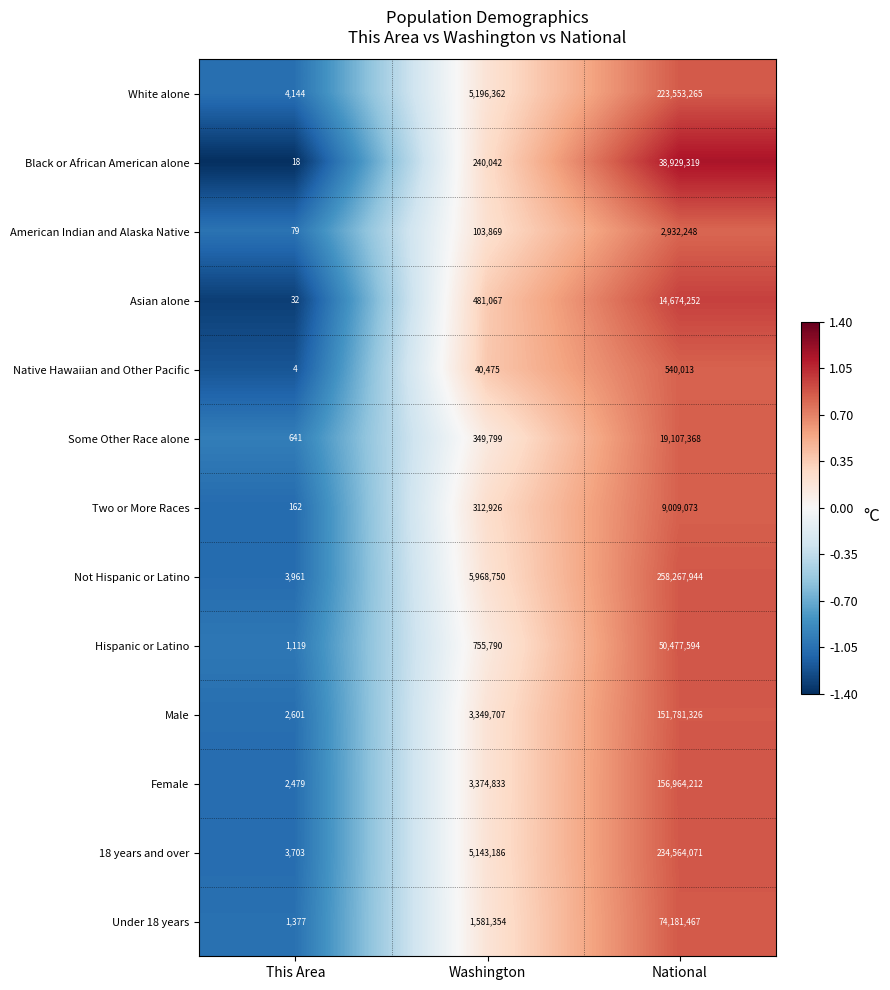

How many data points in American Indian and Alaska Native are less than 103869?

1